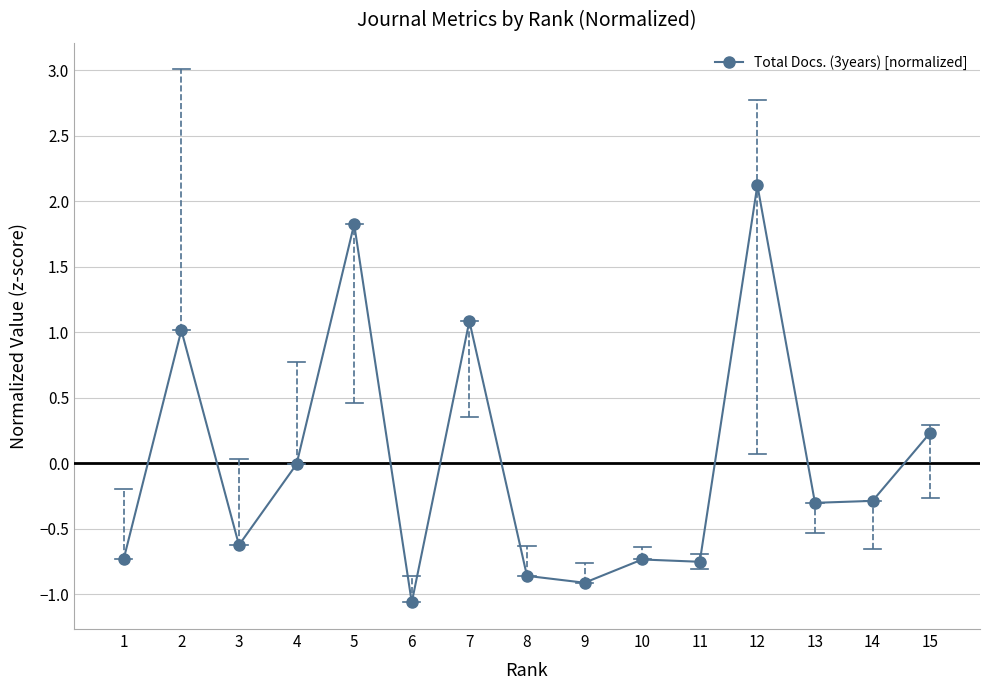

Which has a higher value, 7 or 3?

7